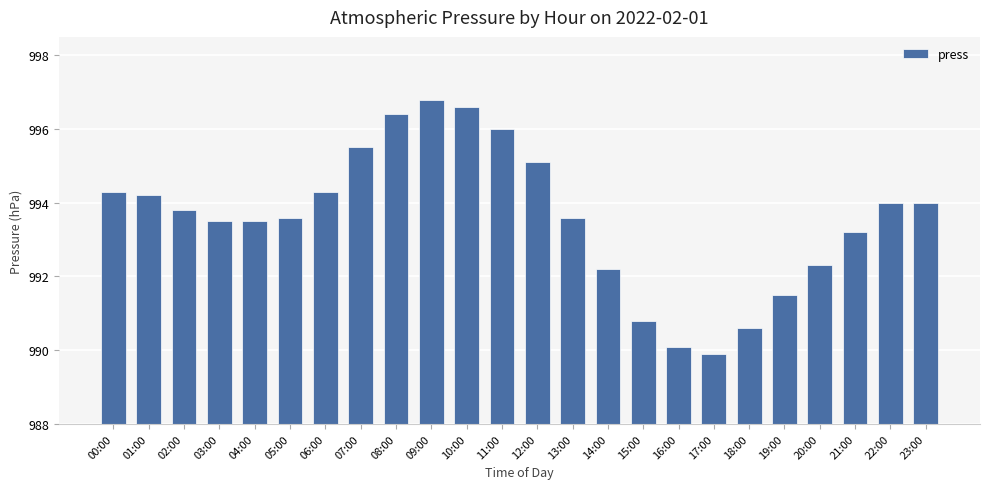

At which category does the chart reach its peak across all series?

09:00